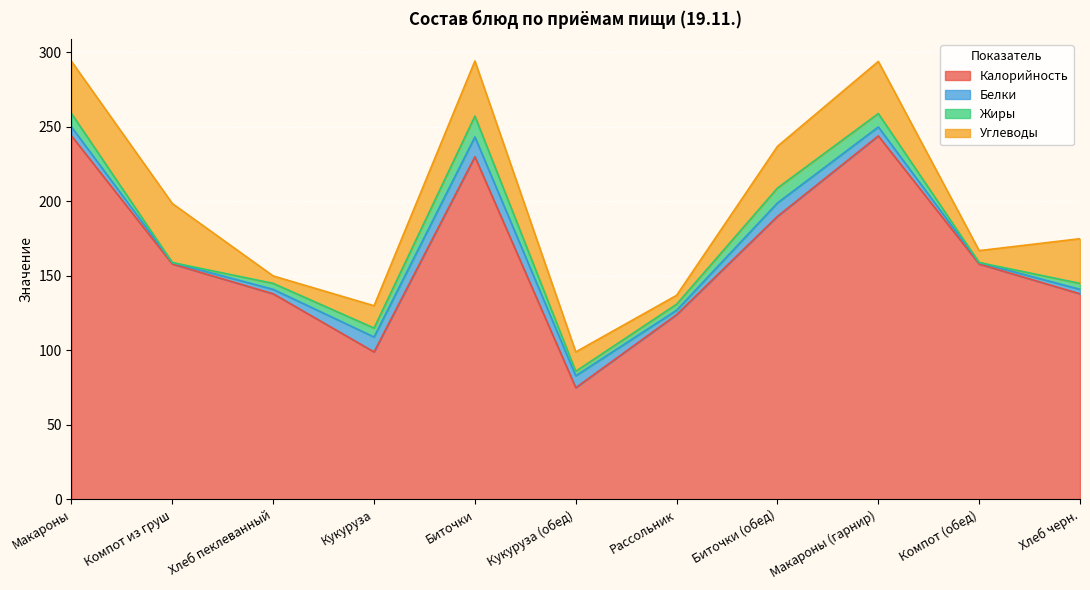

Rank the categories by Углеводы value from highest to lowest.

Компот из груш, Биточки, Макароны, Макароны (гарнир), Хлеб черн., Биточки (обед), Кукуруза, Кукуруза (обед), Компот (обед), Рассольник, Хлеб пеклеванный